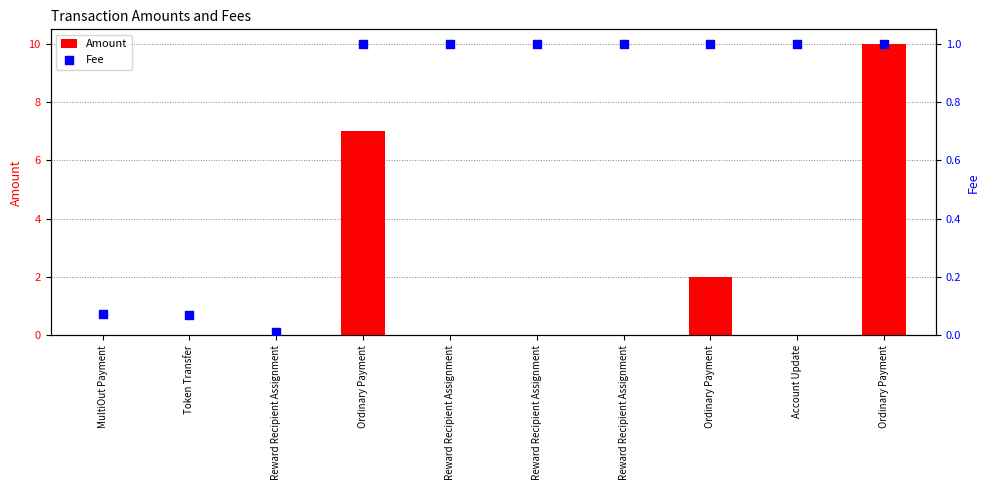

Which series contains the lowest Y value?

Amount